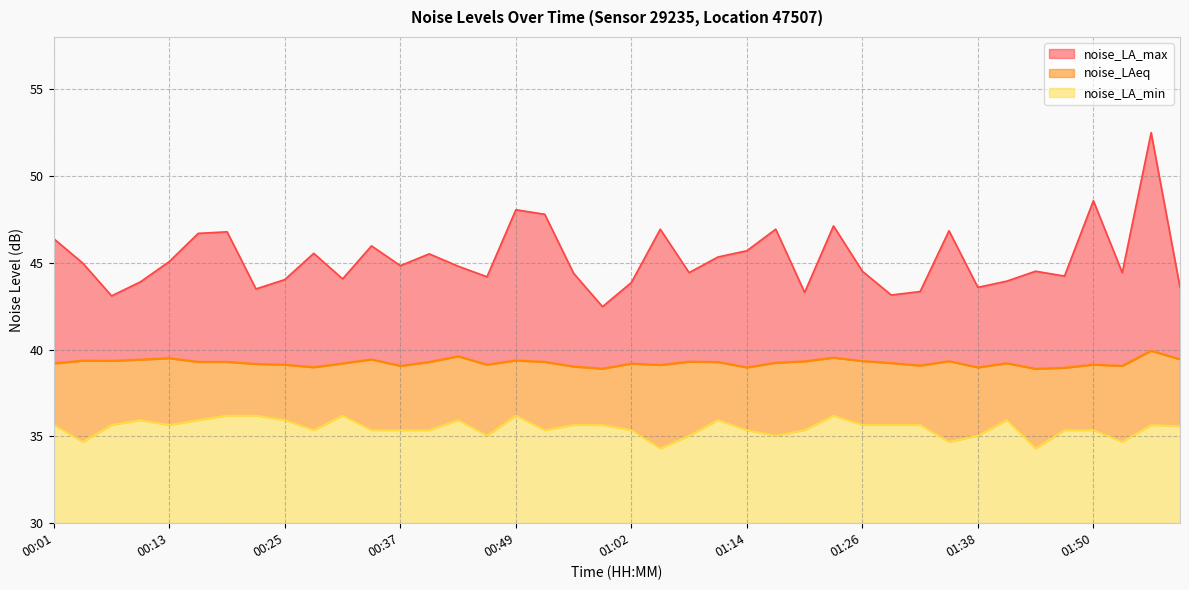

True or false: noise_LA_max and noise_LAeq intersect in this chart.

False